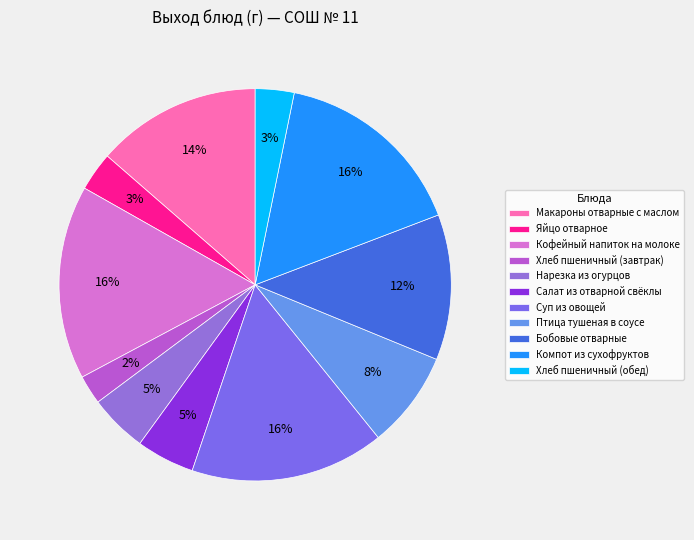

Is Макароны отварные с маслом the majority of the pie?

No